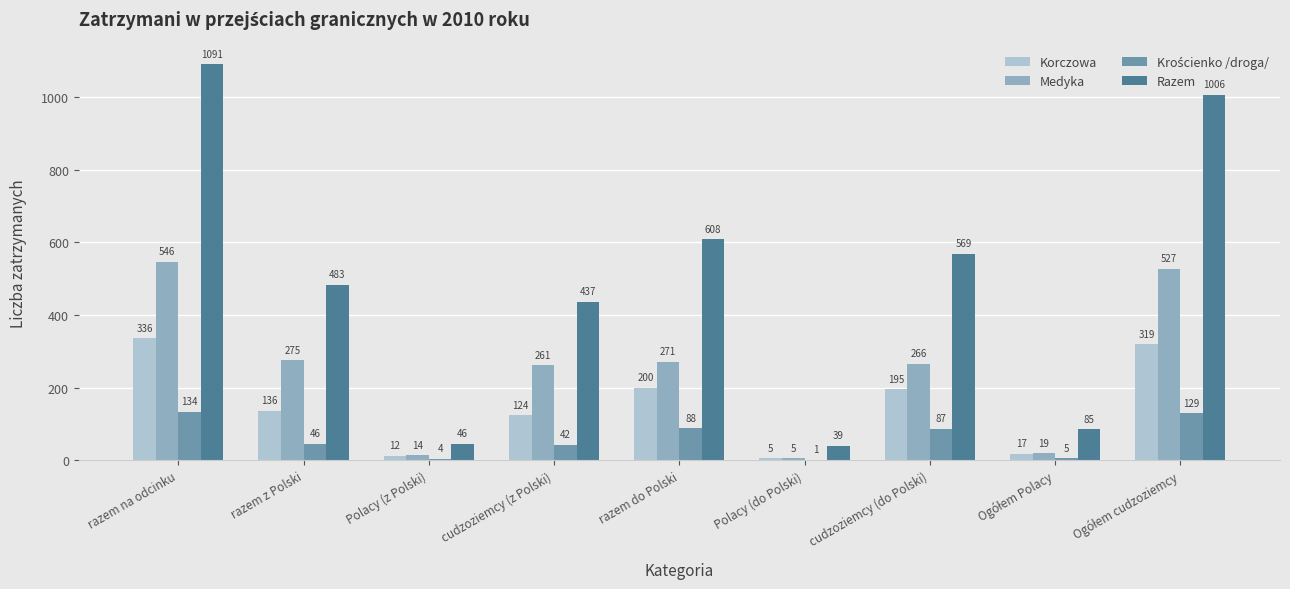

Is the value of Razem at cudzoziemcy (do Polski) greater than the value of Korczowa at razem z Polski?

Yes